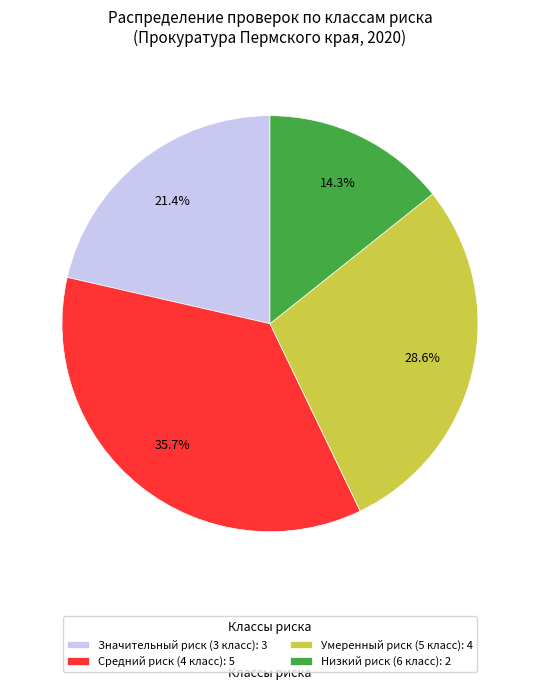

The Значительный риск (3 класс) slice represents 34% of the pie. True or false?

False